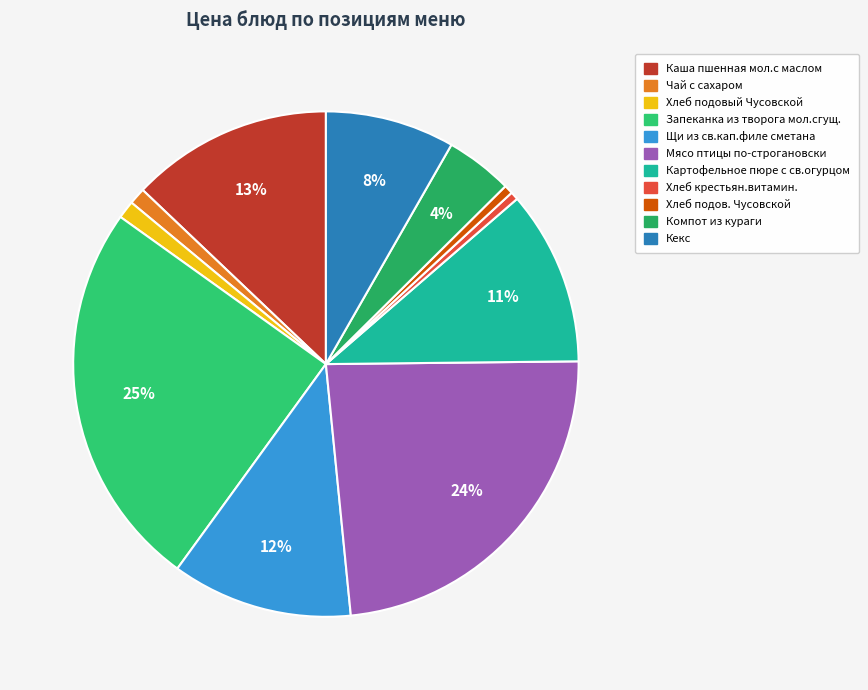

Rank the categories by value from highest to lowest.

Запеканка из творога мол.сгущ., Мясо птицы по-строгановски, Каша пшенная мол.с маслом, Щи из св.кап.филе сметана, Картофельное пюре с св.огурцом, Кекс, Компот из кураги, Хлеб подовый Чусовской, Чай с сахаром, Хлеб подов. Чусовской, Хлеб крестьян.витамин.